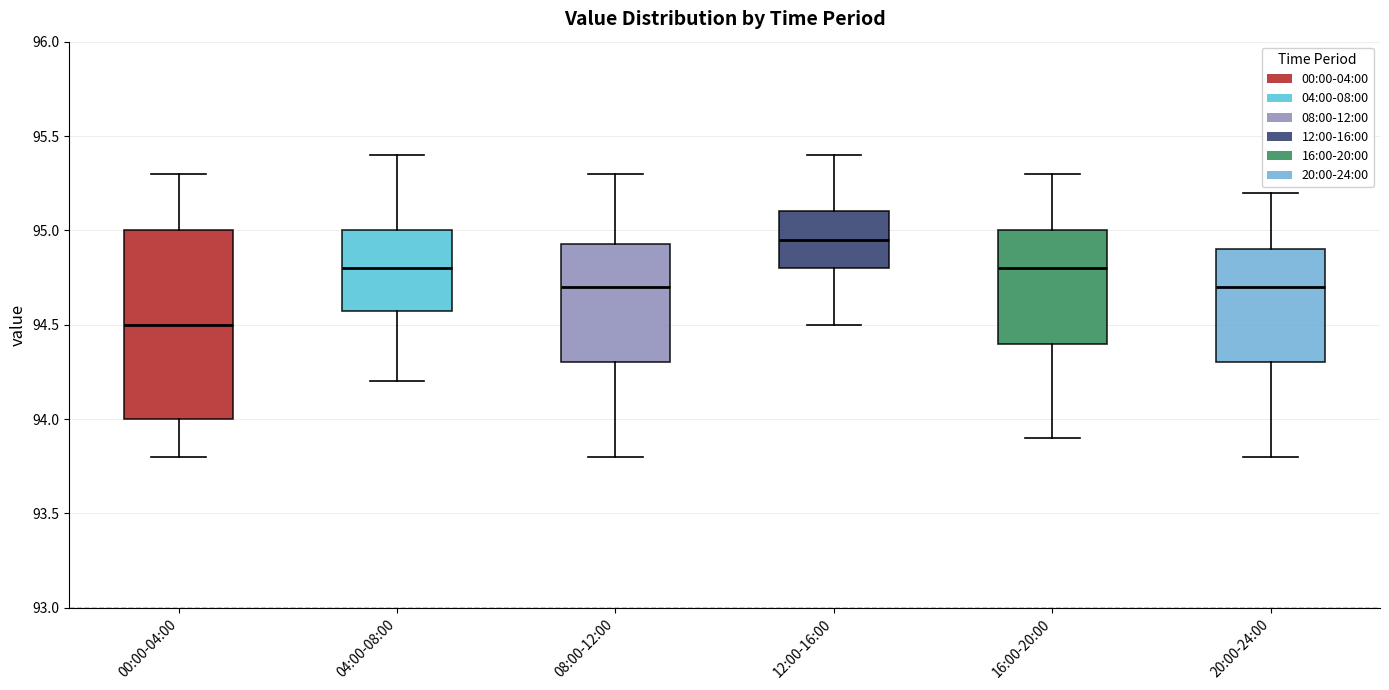

Which box's median line is the highest?

12:00-16:00